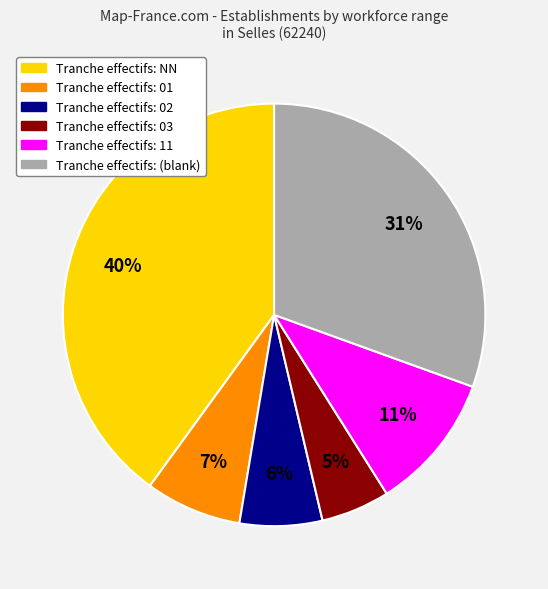

Is there a majority slice in this chart?

No